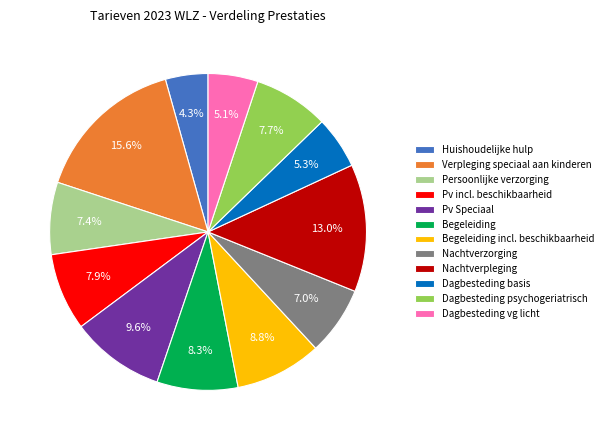

Does any single category account for the majority?

No